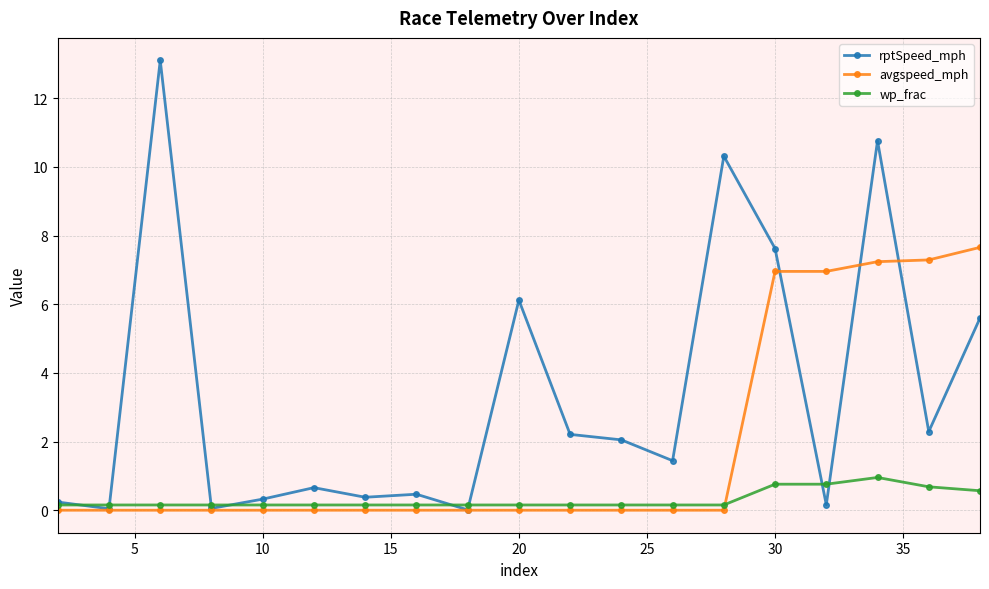

What is the difference between the maximum and minimum values in the avgspeed_mph series?

7.7